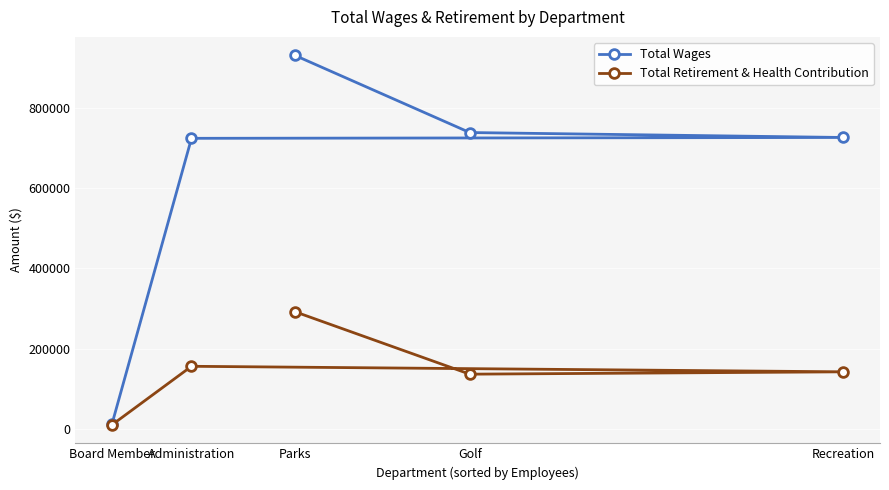

What is the label of the 3rd point from the left?

Parks